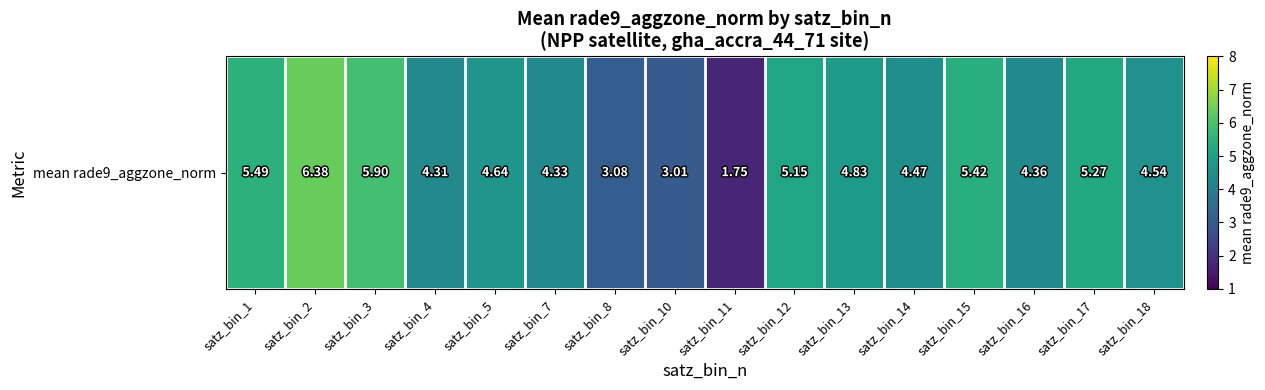

List the labels in order of value, smallest first.

satz_bin_11, satz_bin_10, satz_bin_8, satz_bin_4, satz_bin_7, satz_bin_16, satz_bin_14, satz_bin_18, satz_bin_5, satz_bin_13, satz_bin_12, satz_bin_17, satz_bin_15, satz_bin_1, satz_bin_3, satz_bin_2